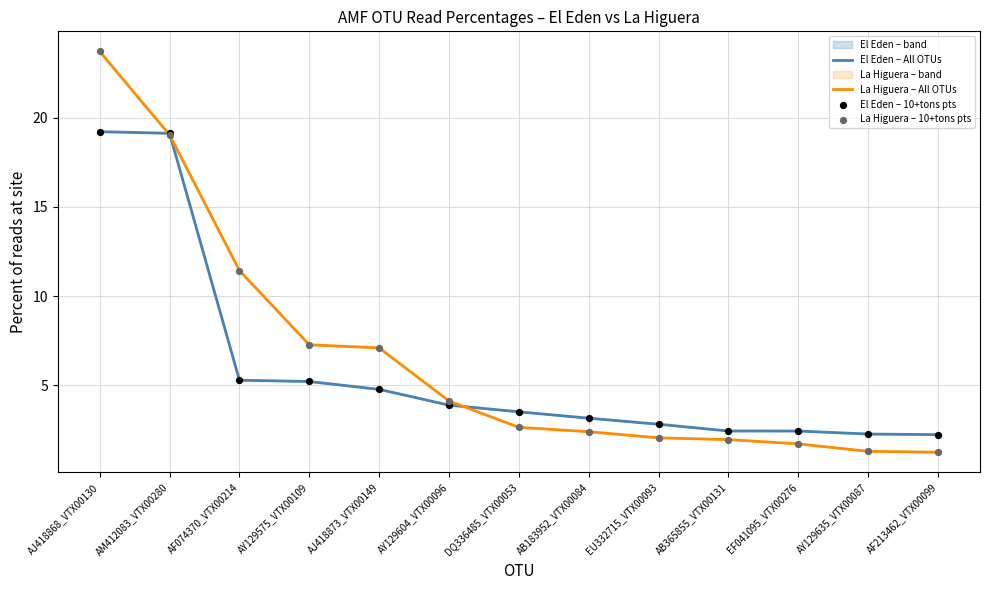

At which category is the sum across all series the highest?

AJ418868_VTX00130